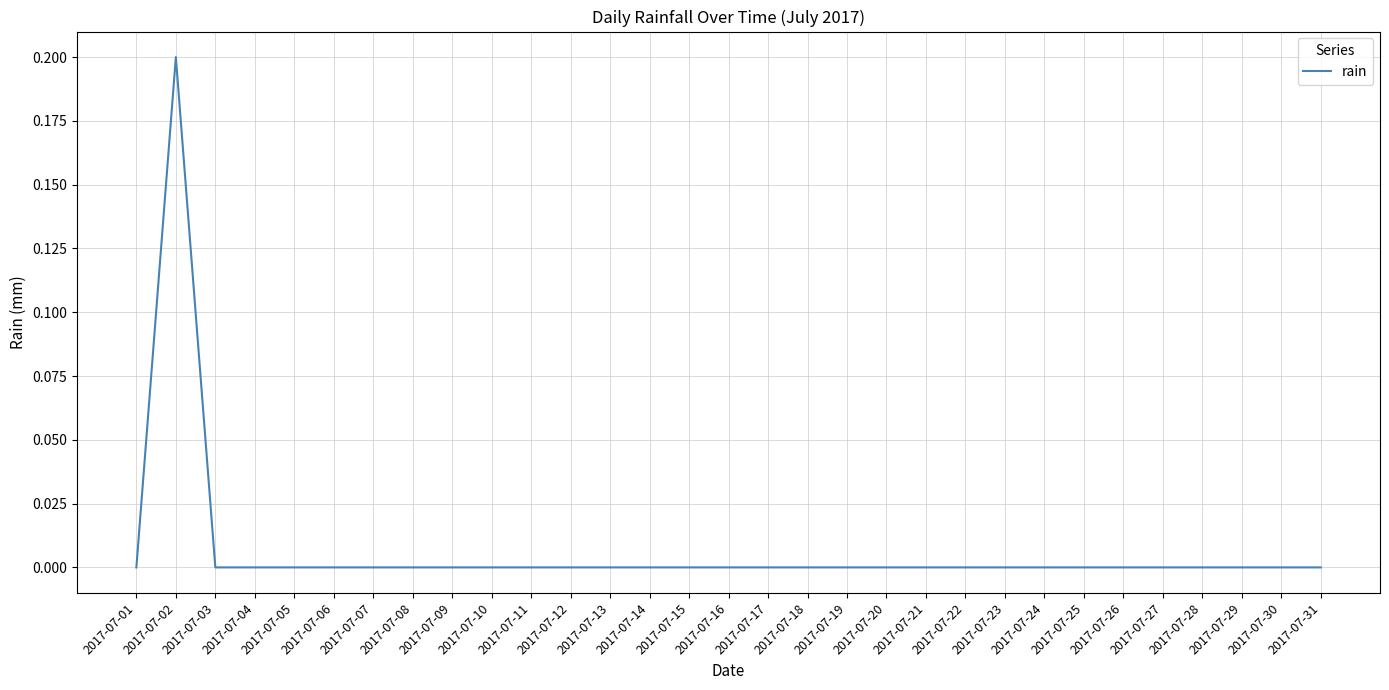

How many lines are shown in the chart?

1